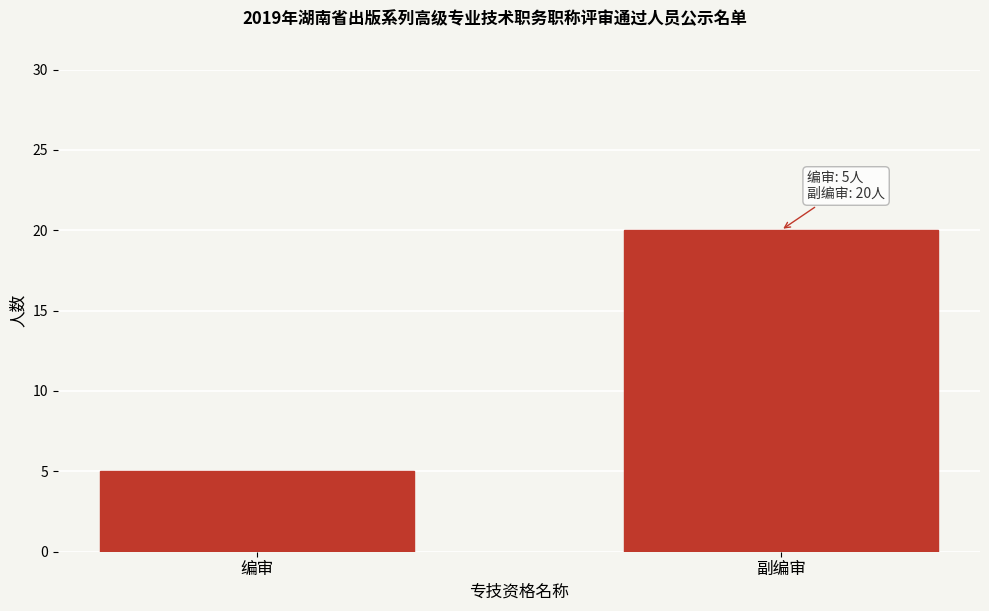

Reading left to right, transcribe all the data shown in this chart.

编审=5	副编审=20